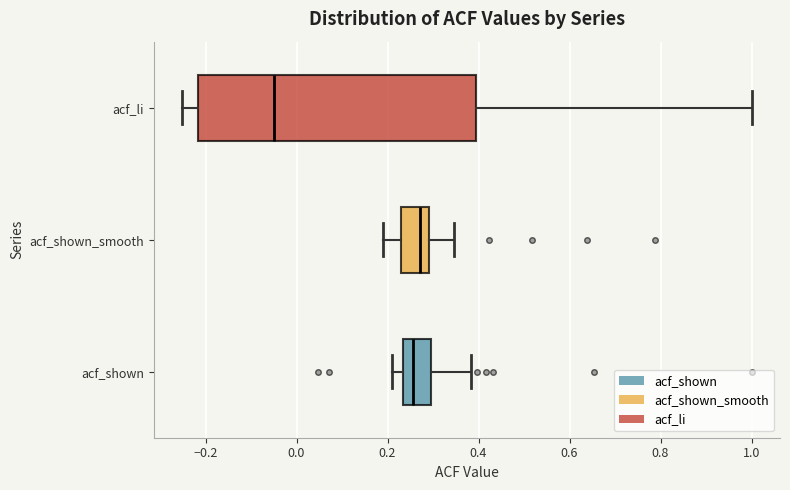

Reading bottom to top, read every box against the x-axis: the position of its median line, the range the box covers, and the ends of its whiskers. The values are not printed on the chart, so give them approximately, as read against the axis.

acf_shown: median 0.26, box 0.24 to 0.30, whiskers 0.22 to 0.38
acf_shown_smooth: median 0.28, box 0.24 to 0.30, whiskers 0.20 to 0.34
acf_li: median -0.04, box -0.22 to 0.40, whiskers -0.26 to 1.00